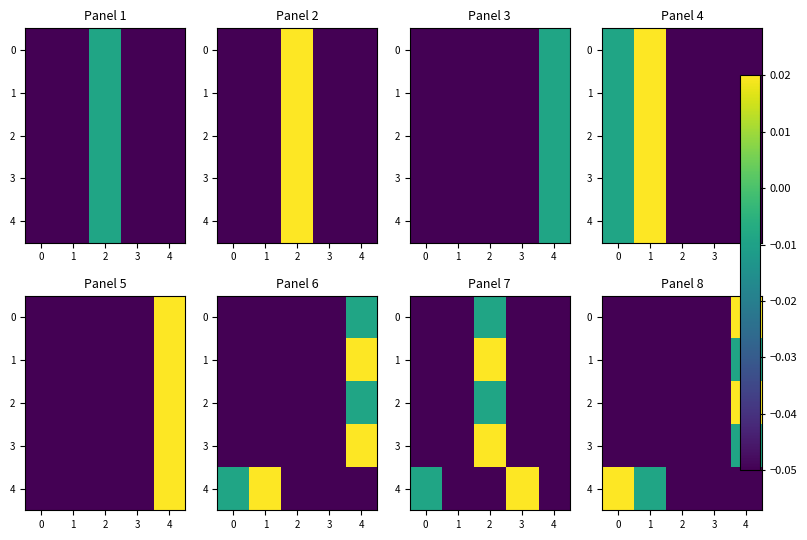

At which category is the sum across all series the highest?

4